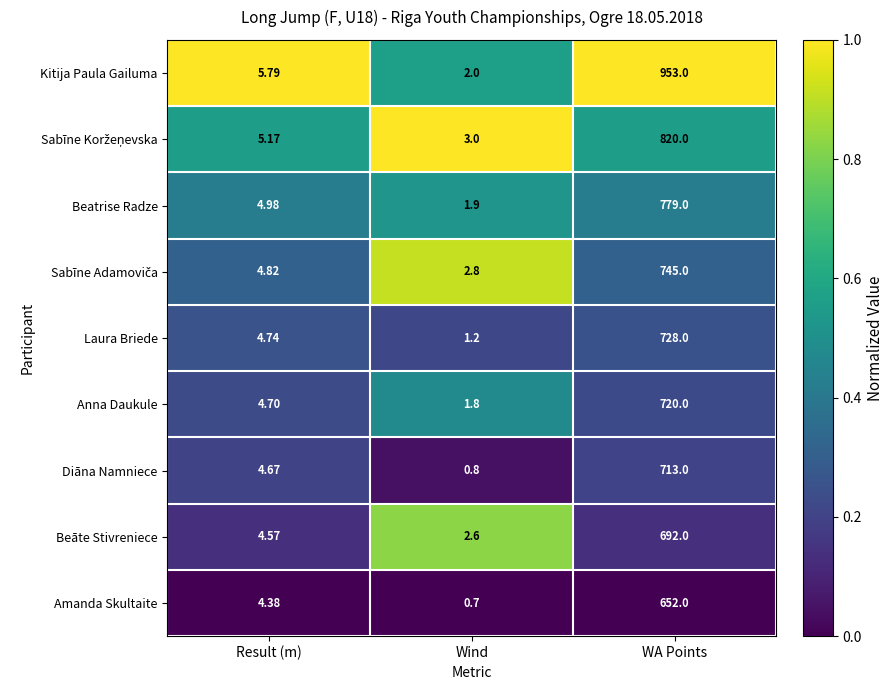

Where does the Diāna Namniece series first go above 4?

Result (m)